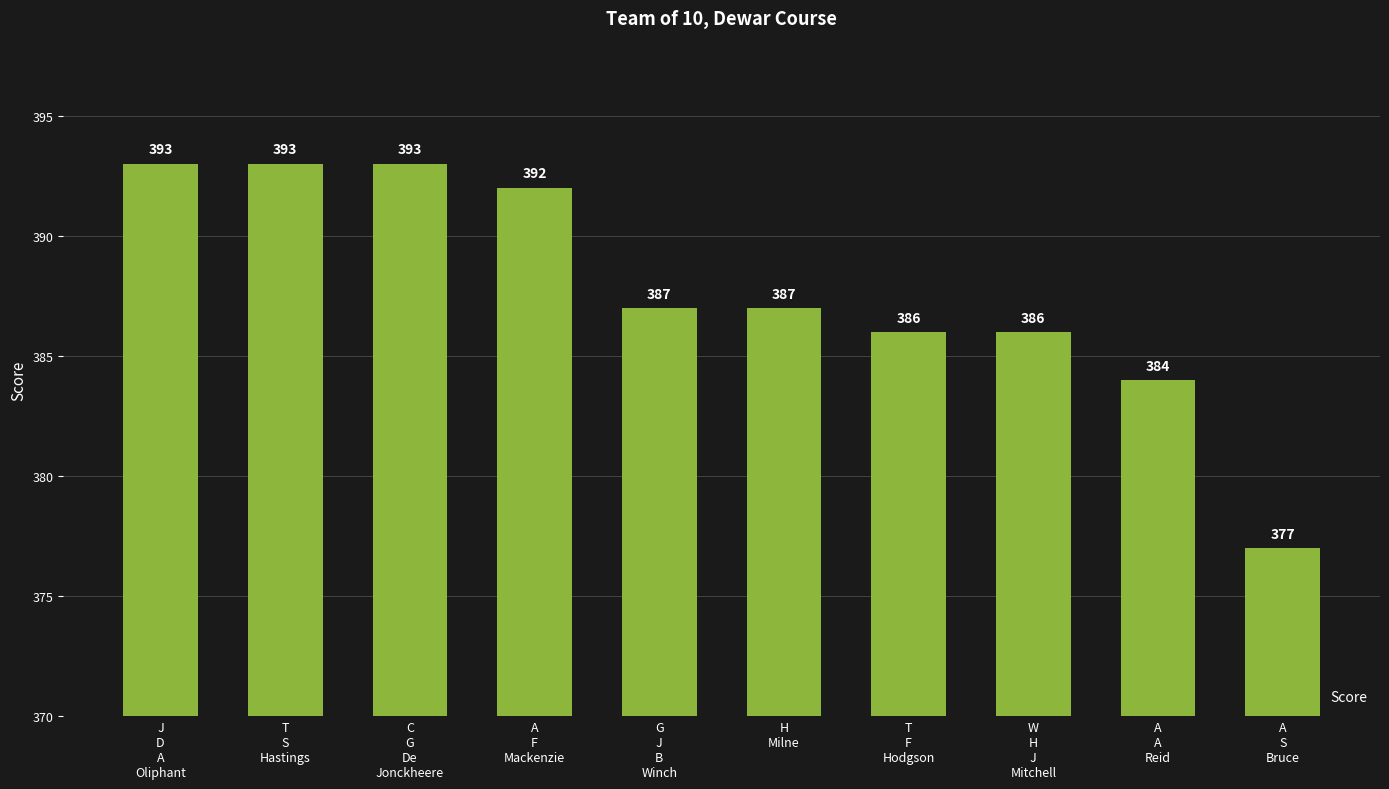

What is the change in value from C
G
De
Jonckheere to T
F
Hodgson?

-7